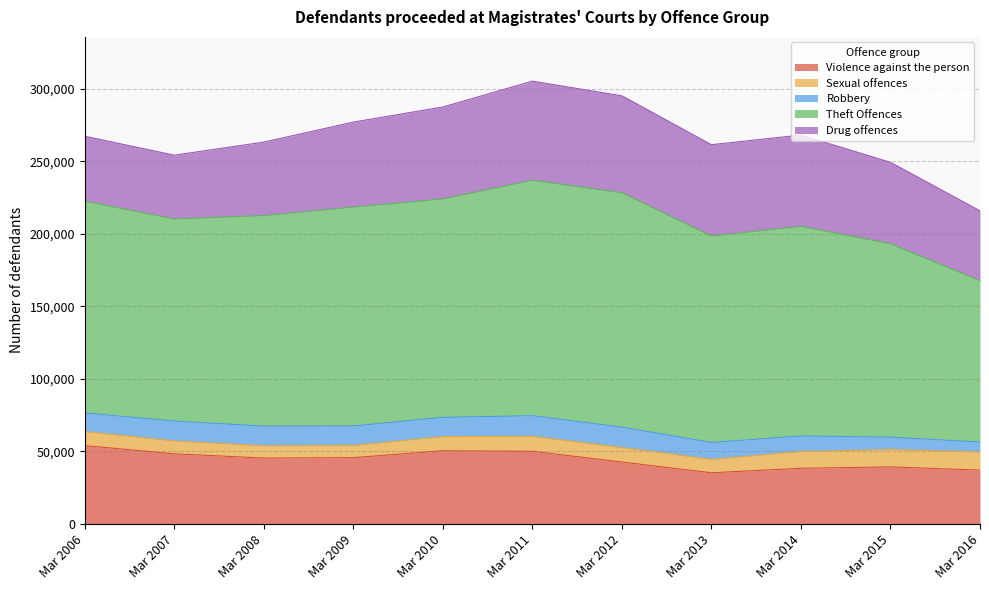

At which category does the chart reach its minimum across all series?

Mar 2016